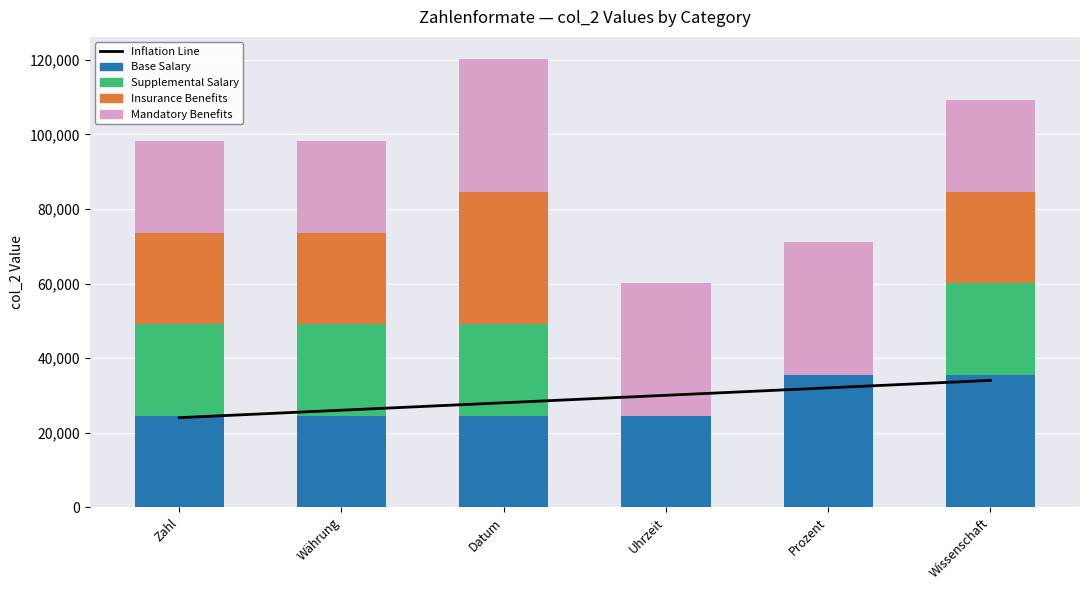

What is the difference between the highest and lowest values at Uhrzeit?

35541.0